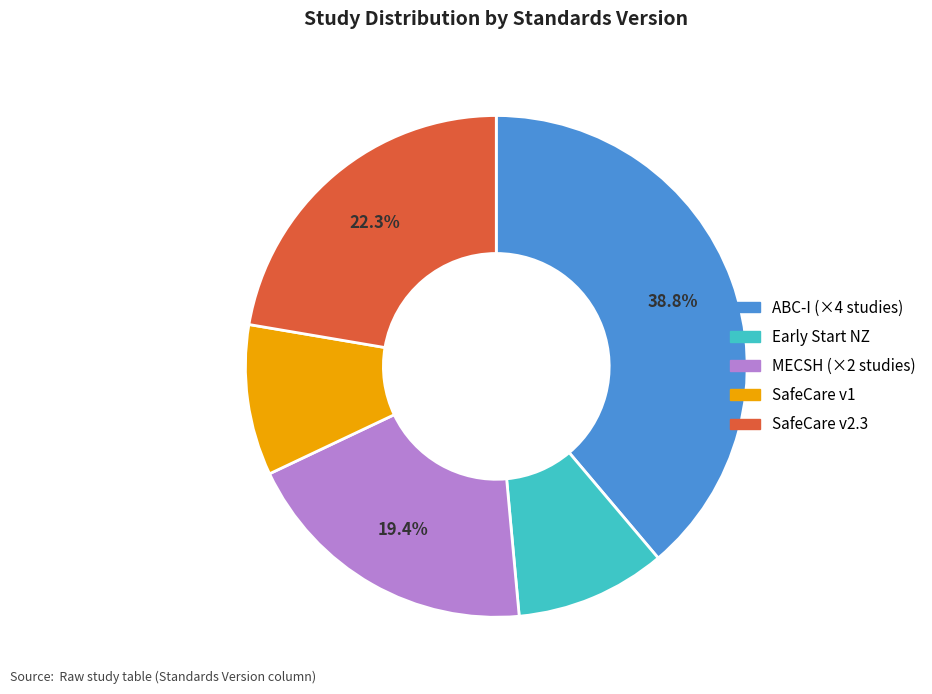

Count the number of slices in the pie.

5